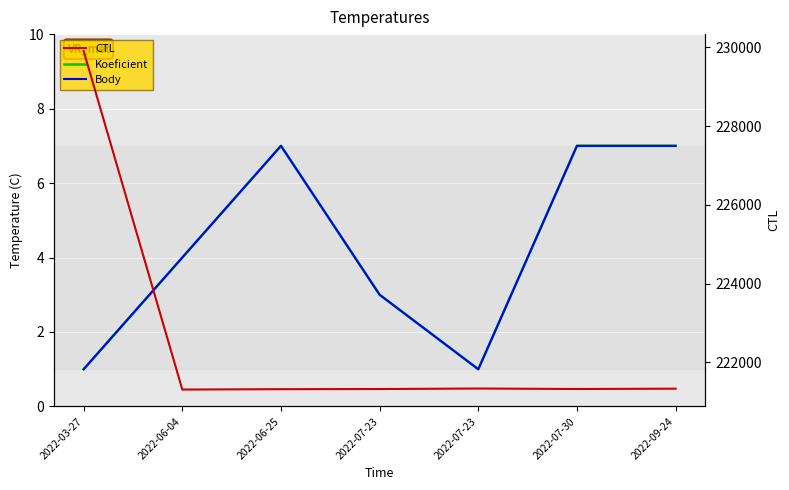

How many data points in Koeficient are above 4?

3